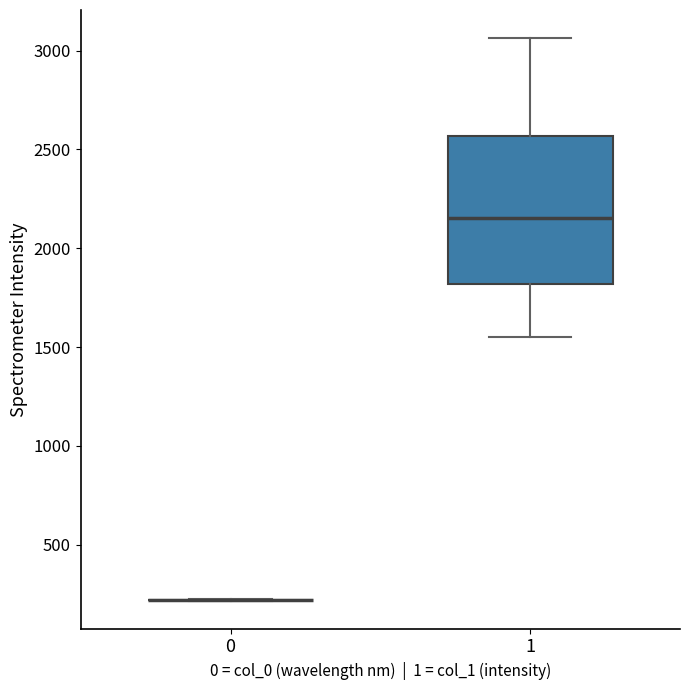

Reading left to right, transcribe this box plot: for each box, give where its median line is, the range the box spans, and where its two whiskers end, as read against the y-axis. The values are not printed on the chart, so give them approximately, as read against the axis.

0: box collapsed to a line at 200, whiskers 200 to 200
1: median 2150, box 1800 to 2550, whiskers 1550 to 3050